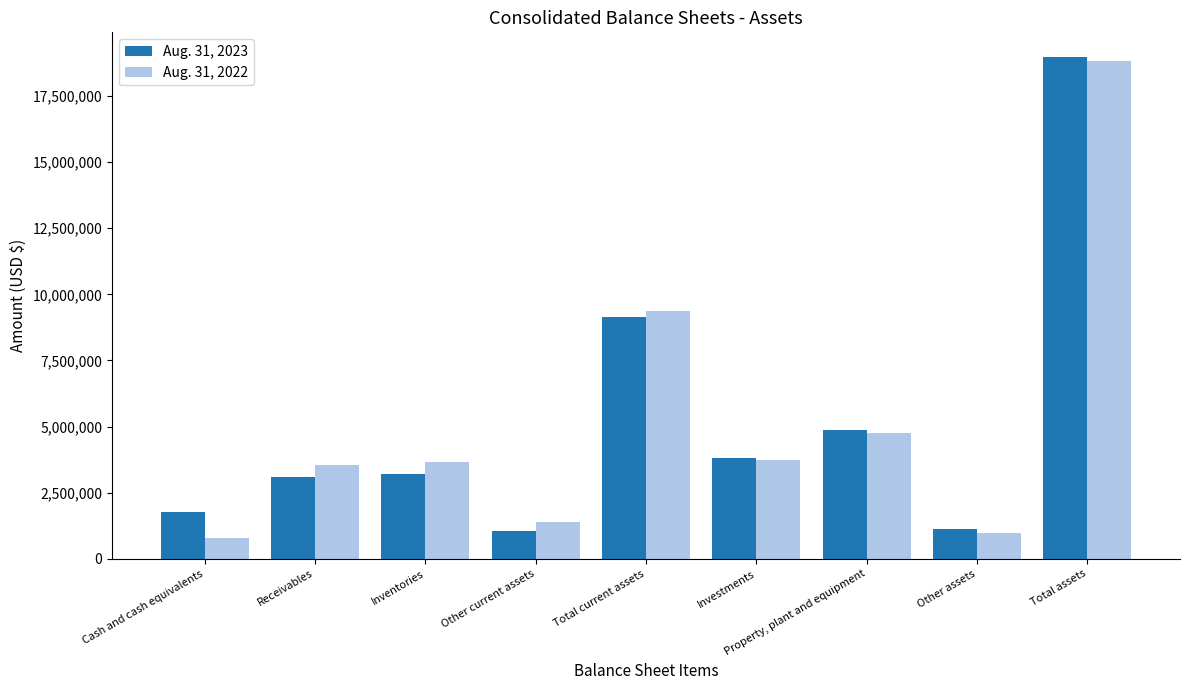

Where is Aug. 31, 2022 nearest to the value 9809382?

Total current assets